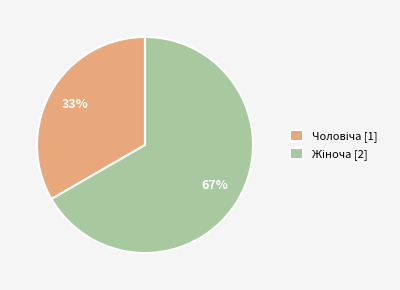

To the nearest percent, what is the average slice percentage?

50%